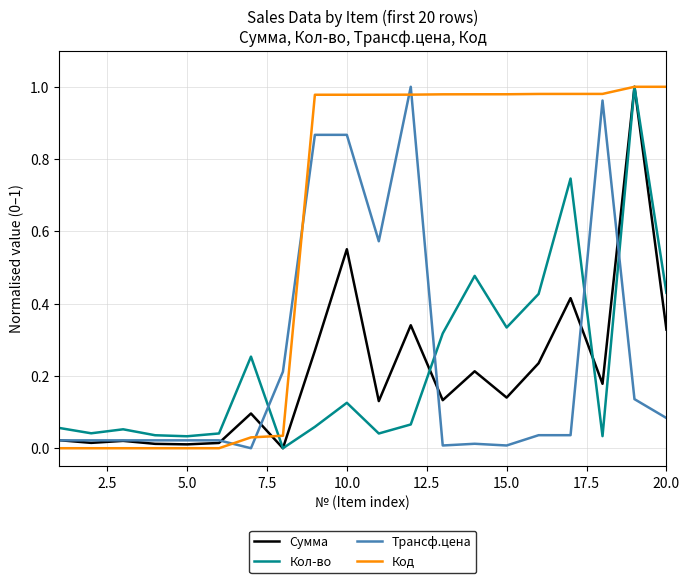

True or false: Код and Трансф.цена intersect in this chart.

True